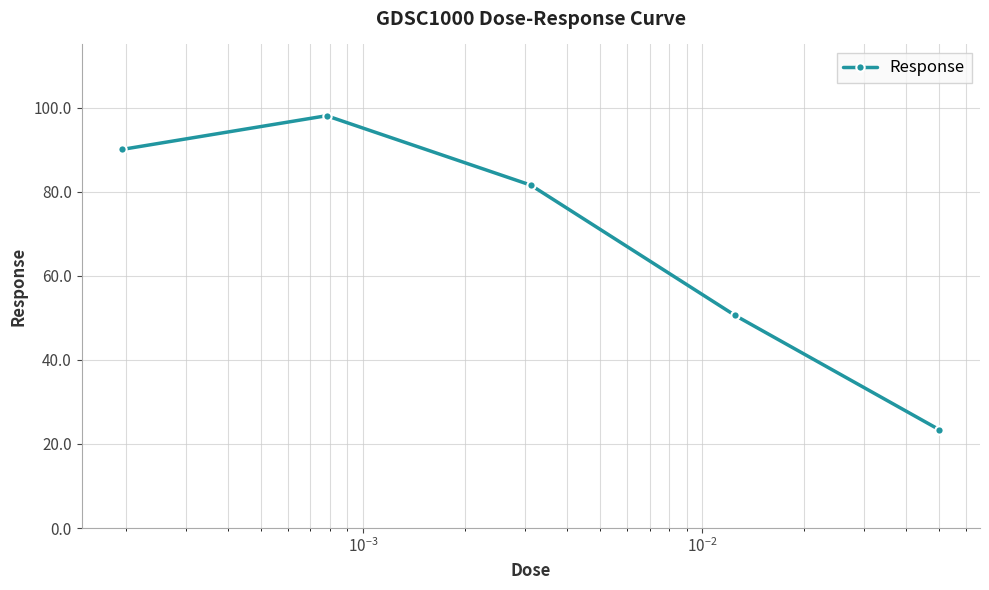

What is the value of the 4th point from the left?

50.6